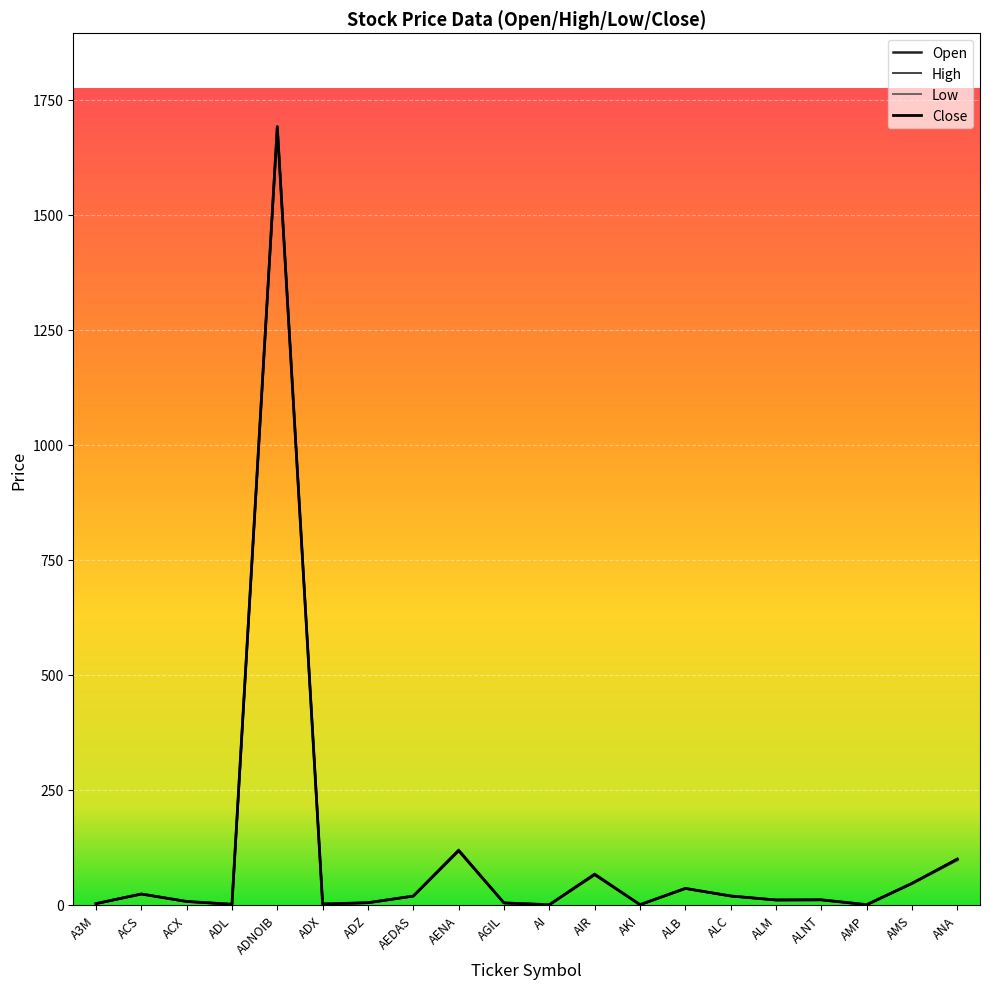

True or false: Open has more than 0 points higher than both neighbors.

True